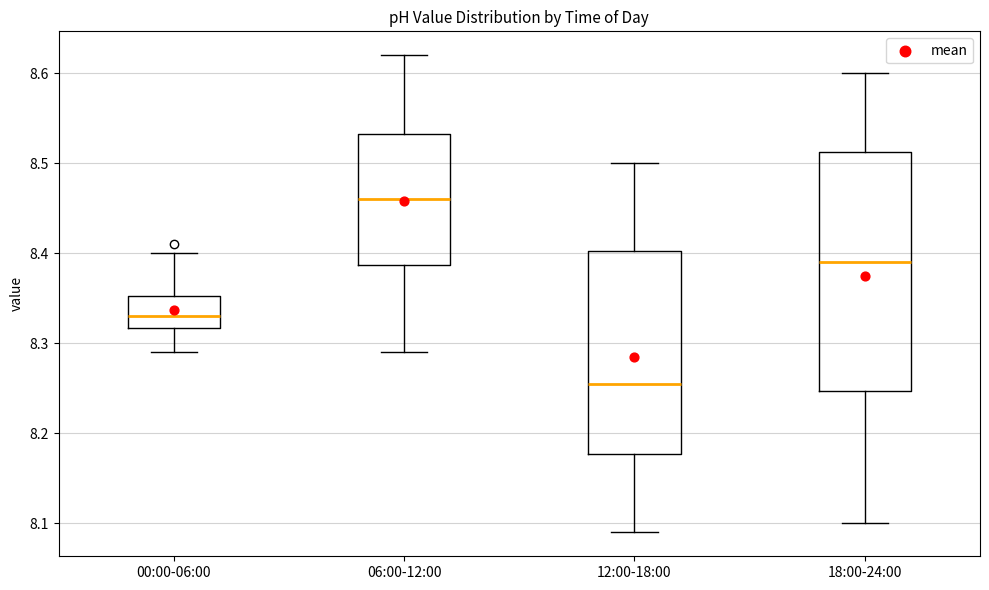

Reading left to right, transcribe this box plot: for each box, give where its median line is, the range the box spans, and where its two whiskers end, as read against the y-axis. The values are not printed on the chart, so give them approximately, as read against the axis.

00:00-06:00: median 8.33, box 8.32 to 8.35, whiskers 8.29 to 8.40
06:00-12:00: median 8.46, box 8.39 to 8.53, whiskers 8.29 to 8.62
12:00-18:00: median 8.26, box 8.18 to 8.40, whiskers 8.09 to 8.50
18:00-24:00: median 8.39, box 8.25 to 8.51, whiskers 8.10 to 8.60